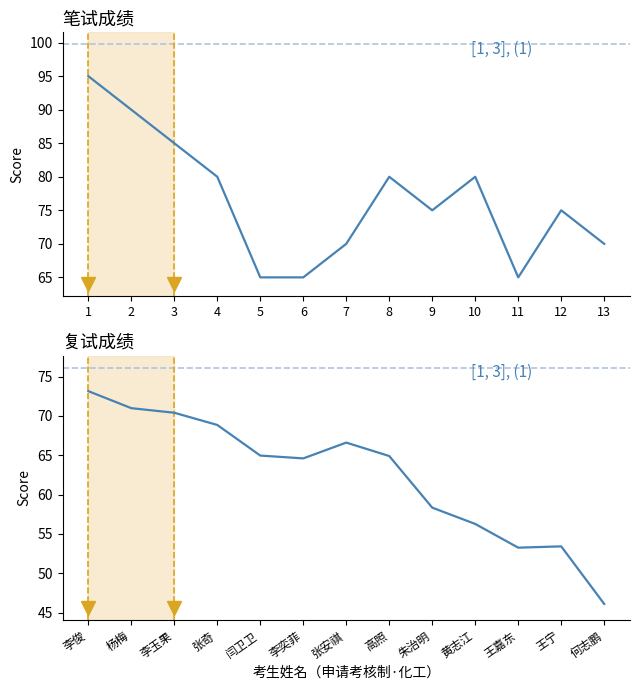

What is the value of the 笔试成绩 point at the 1st from the left?

95.0